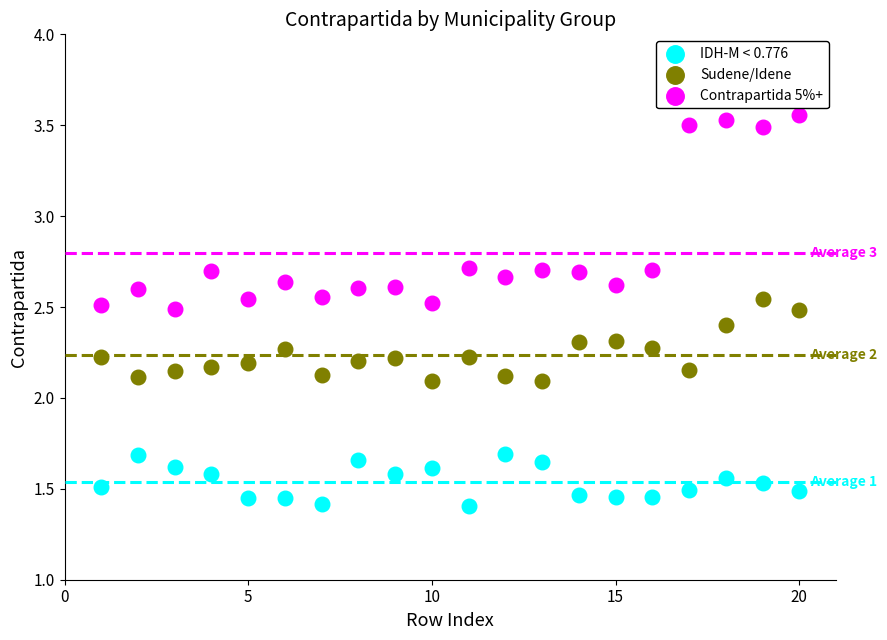

What is the X range (max minus min) for the scatter plot?

19.0